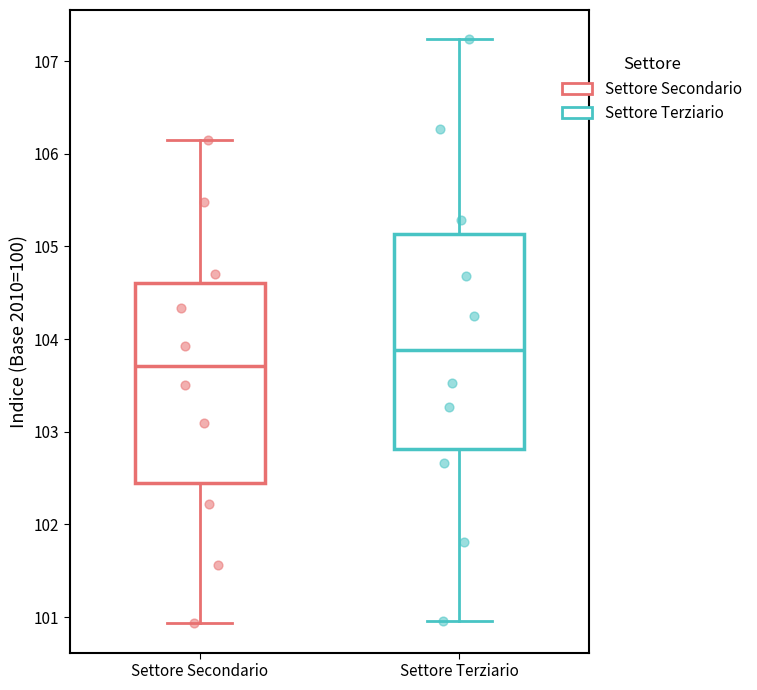

Which box has the lowest median line?

Settore Secondario